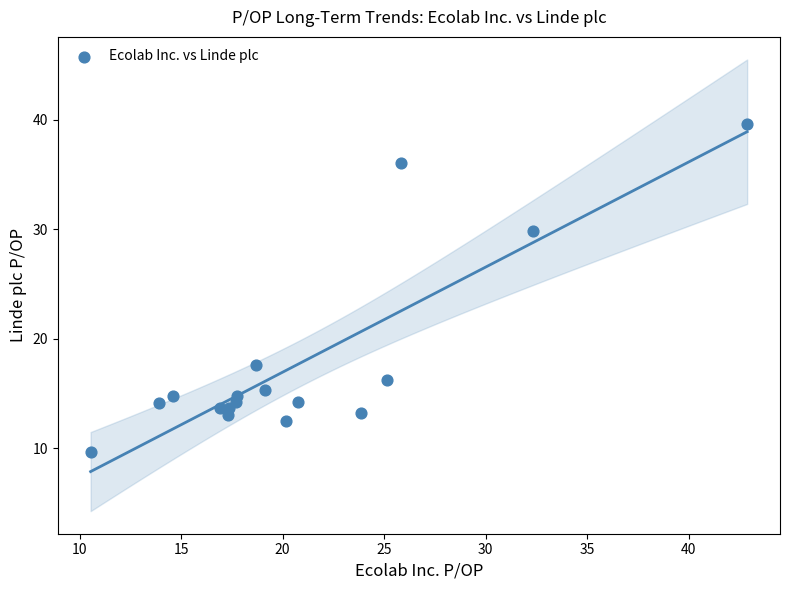

What Y value in the scatter plot is closest to 24?

29.9